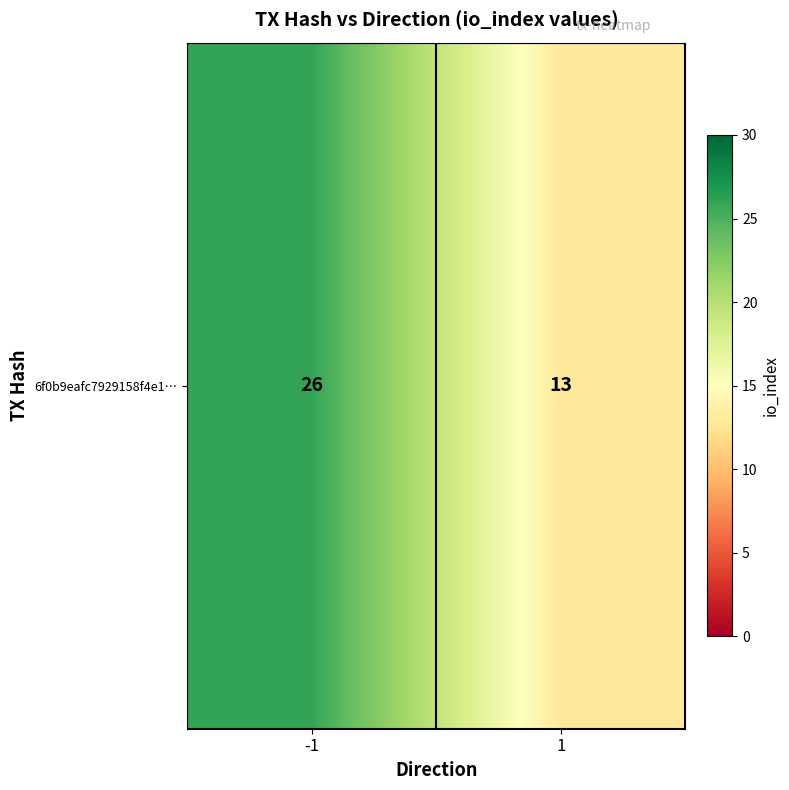

Reading left to right, what are all the values shown in this chart?

26	13